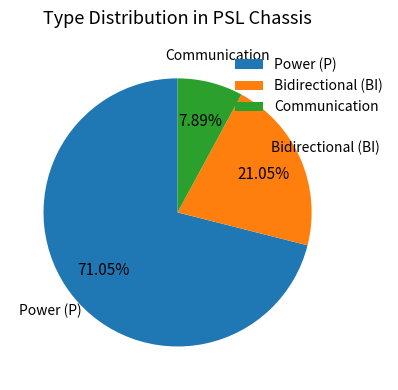

Between Power (P) and Bidirectional (BI), which is larger?

Power (P)